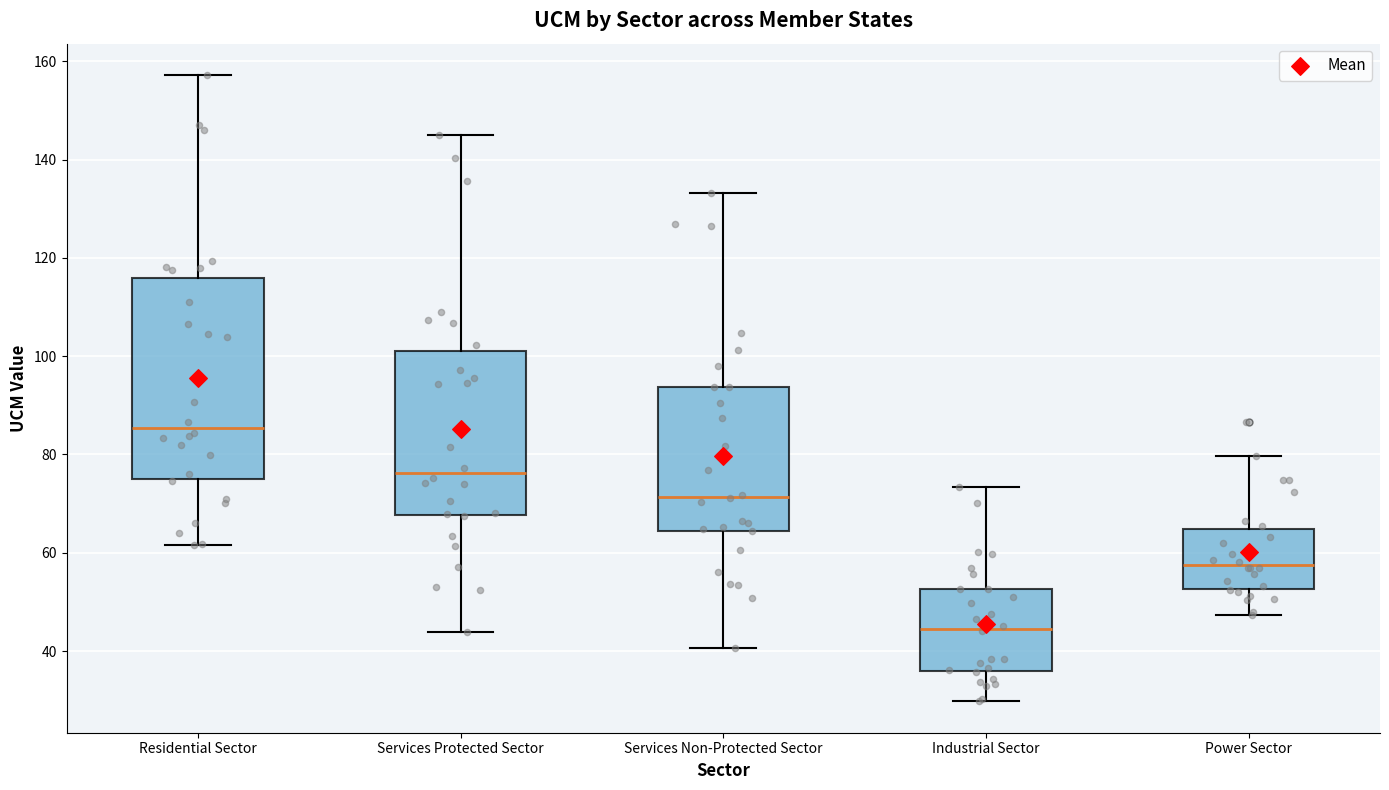

Reading left to right, read every box against the y-axis: the position of its median line, the range the box covers, and the ends of its whiskers. The values are not printed on the chart, so give them approximately, as read against the axis.

Residential Sector: median 86, box 74 to 116, whiskers 62 to 158
Services Protected Sector: median 76, box 68 to 100, whiskers 44 to 144
Services Non-Protected Sector: median 72, box 64 to 94, whiskers 40 to 134
Industrial Sector: median 44, box 36 to 52, whiskers 30 to 74
Power Sector: median 58, box 52 to 64, whiskers 48 to 80